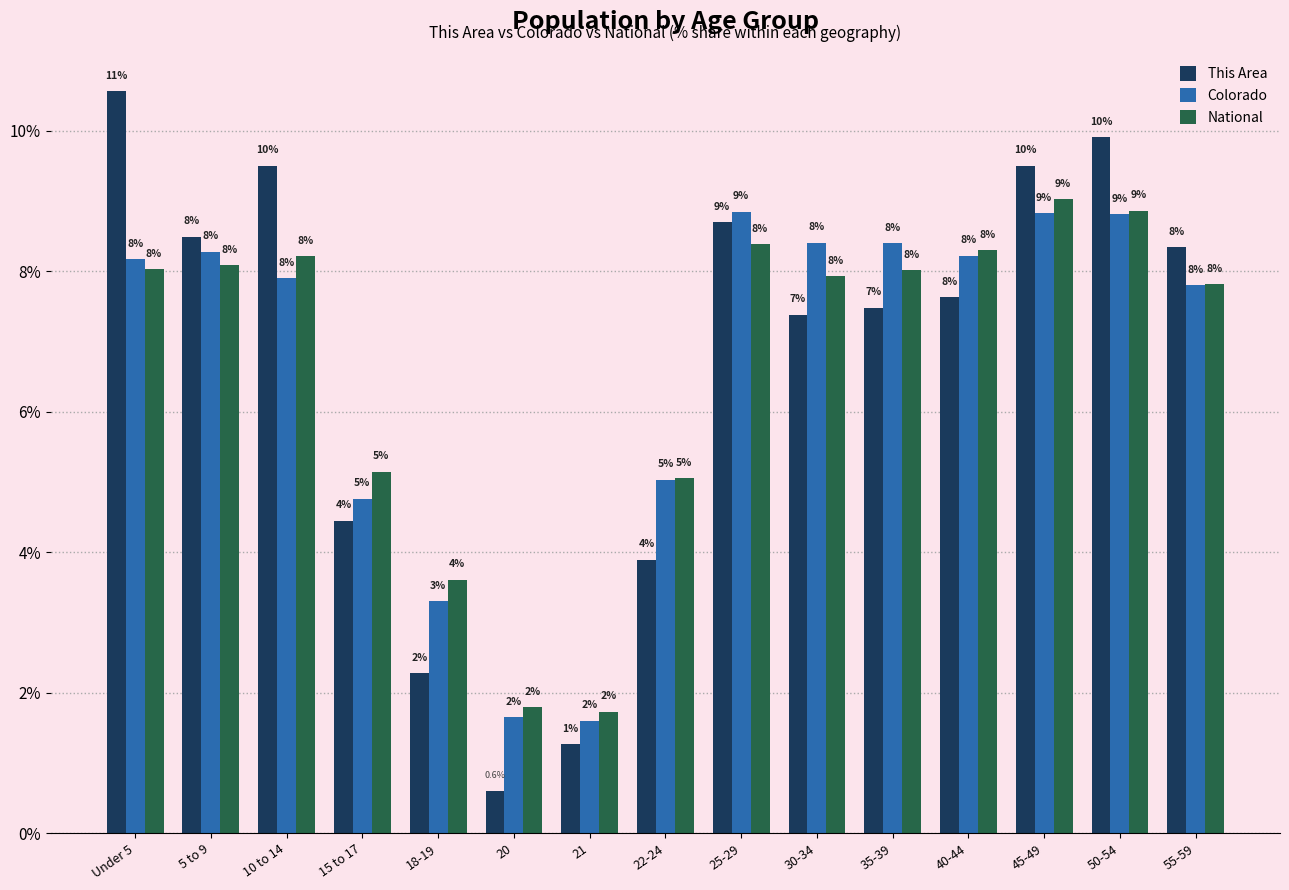

What position from the left is 55-59?

15